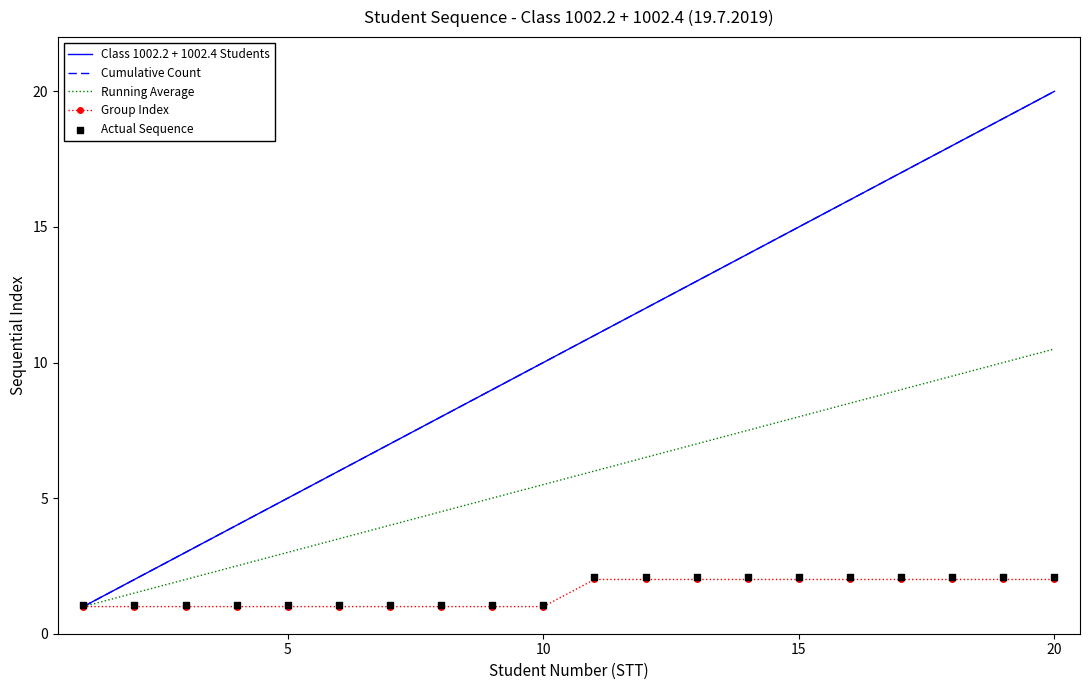

Which series has the widest spread of Y values?

Class 1002.2 + 1002.4 Students